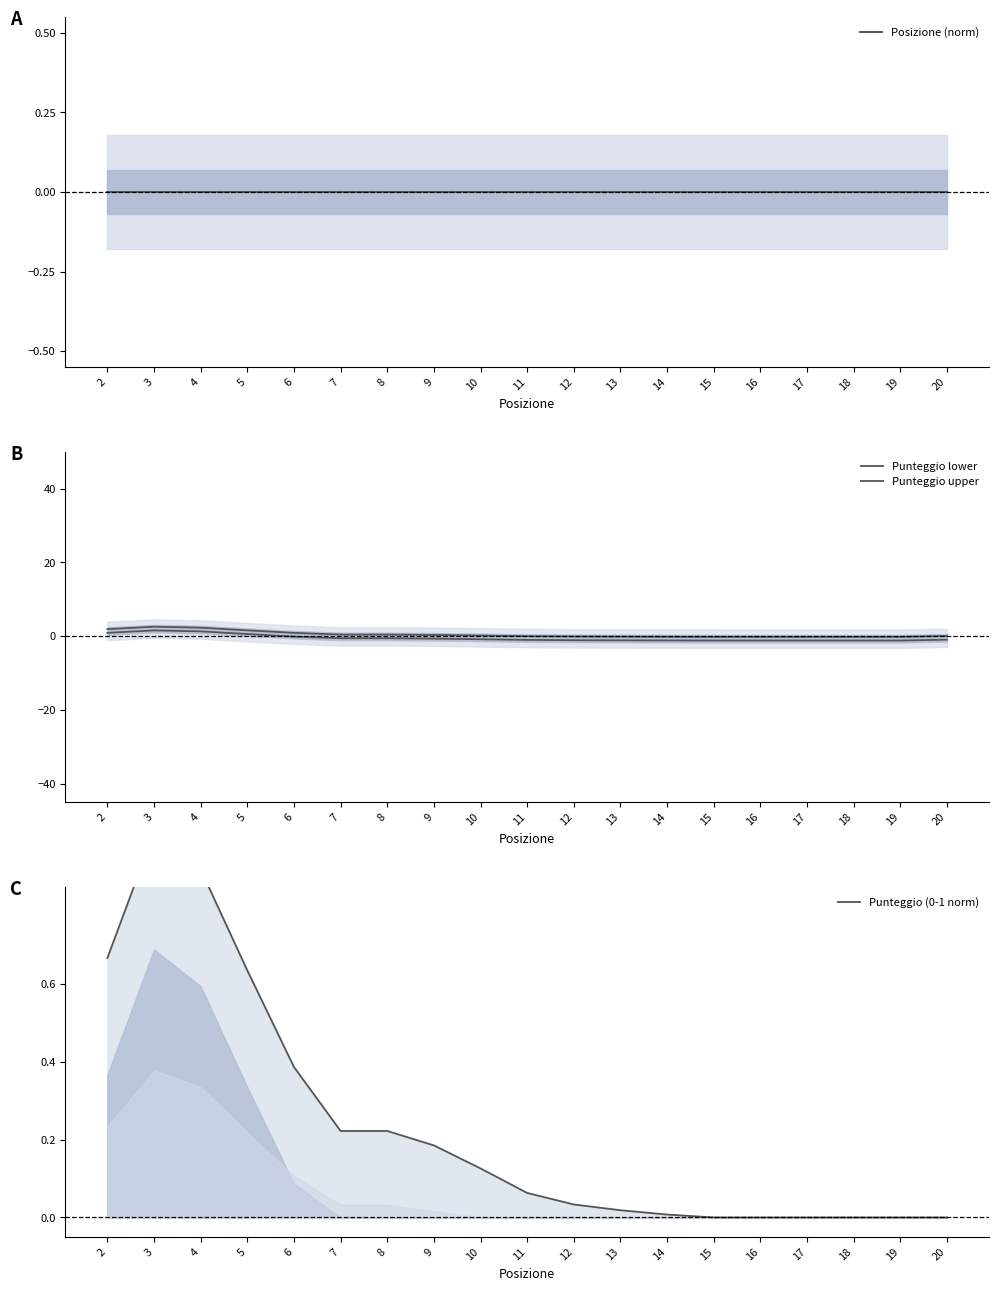

Which category has the lowest value in the Punteggio lower series?

15